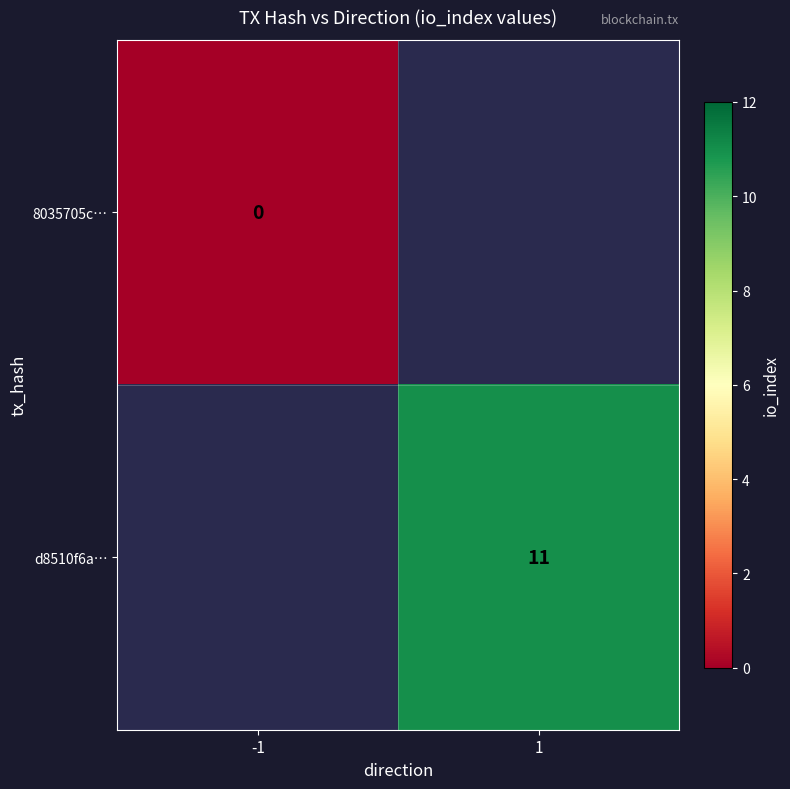

The value of d8510f6a… at 1 is 11. True or false?

True